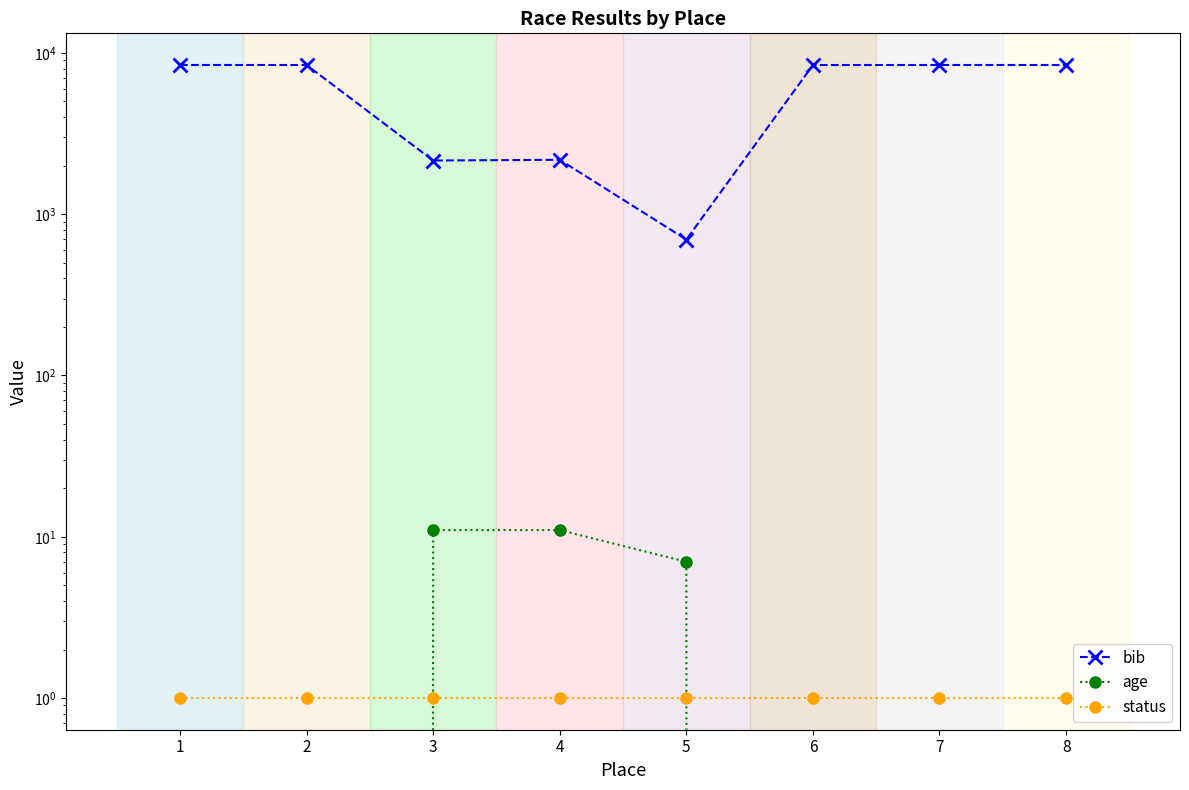

Where is bib nearest to the value 4554?

4